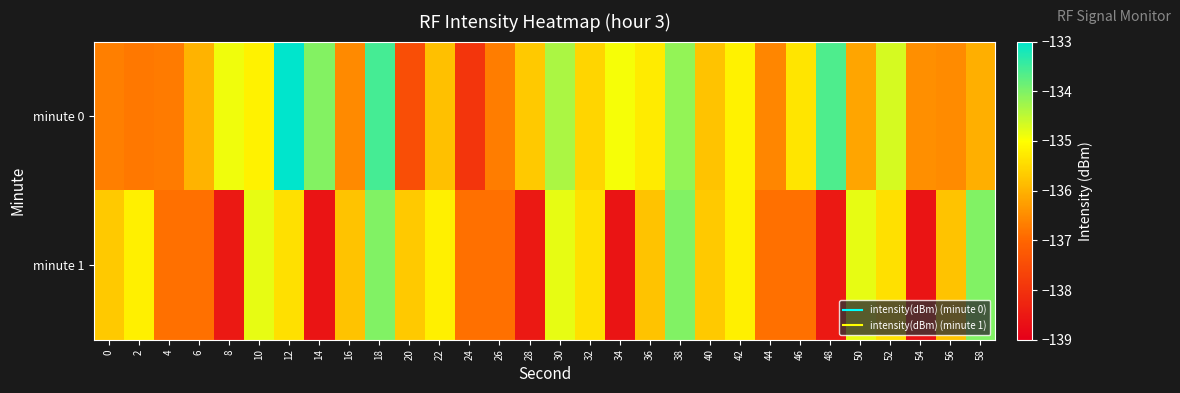

Reading right to left, what are all the values shown in this chart?

minute 0: 58=-136.0	56=-136.5	54=-136.5	52=-134.7	50=-136.2	48=-133.6	46=-135.3	44=-136.6	42=-135.2	40=-135.8	38=-134.2	36=-135.3	34=-134.9	32=-135.5	30=-134.3	28=-135.7	26=-136.7	24=-137.9	22=-135.8	20=-137.5	18=-133.5	16=-136.5	14=-134.0	12=-133.0	10=-135.2	8=-134.9	6=-136.0	4=-136.7	2=-136.8	0=-136.7
minute 1: 58=-134.0	56=-135.8	54=-138.6	52=-135.4	50=-134.8	48=-138.5	46=-136.9	44=-136.9	42=-135.2	40=-135.7	38=-134.0	36=-135.8	34=-138.6	32=-135.4	30=-134.8	28=-138.5	26=-136.9	24=-136.9	22=-135.2	20=-135.7	18=-134.0	16=-135.8	14=-138.6	12=-135.4	10=-134.8	8=-138.5	6=-136.9	4=-136.9	2=-135.2	0=-135.7